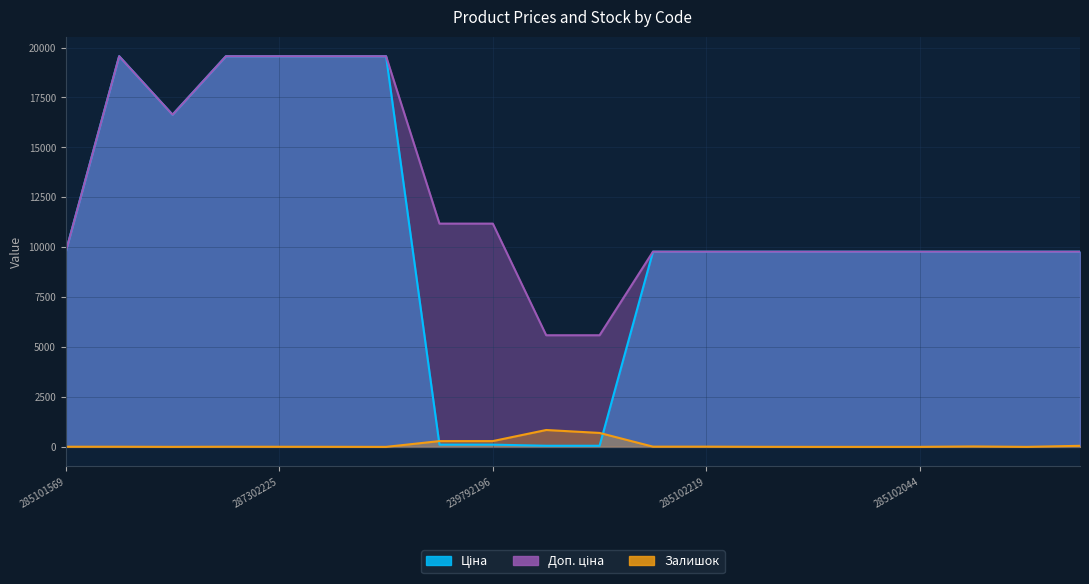

At which label is Залишок closest to 422?

239792196